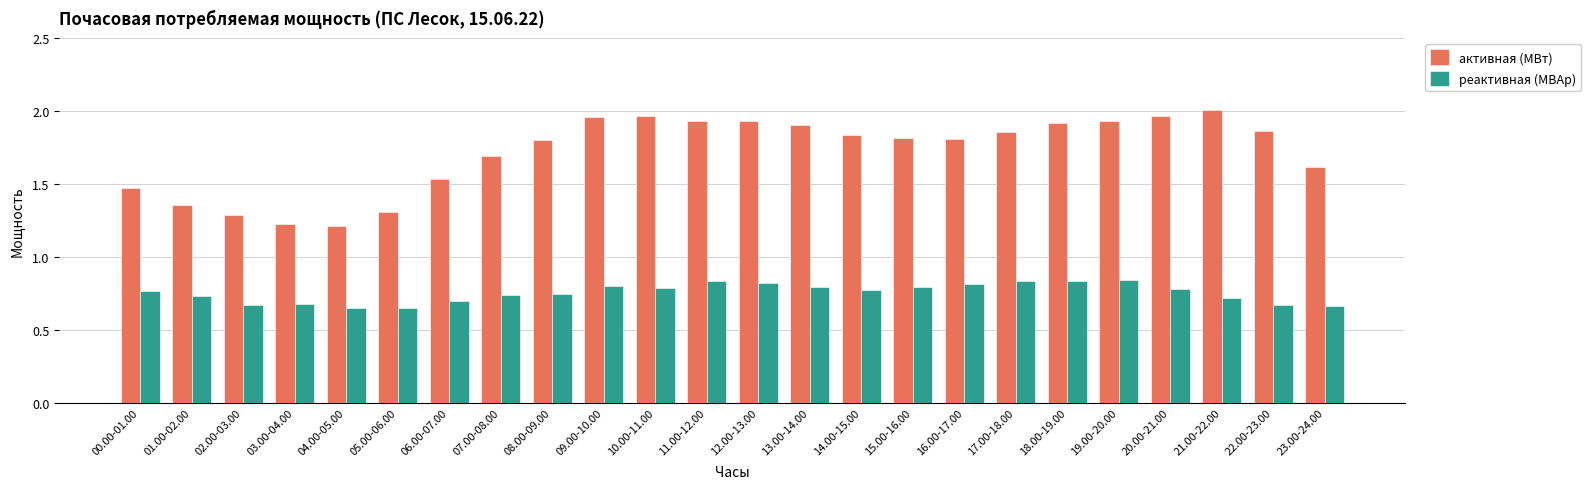

The value of активная (МВт) at 19.00-20.00 is 0.7. True or false?

False